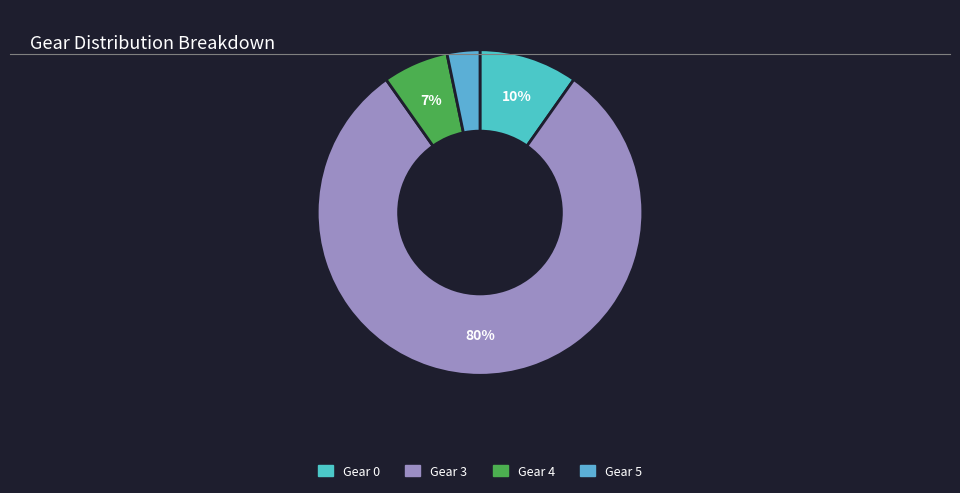

How many slices are in this pie chart?

4